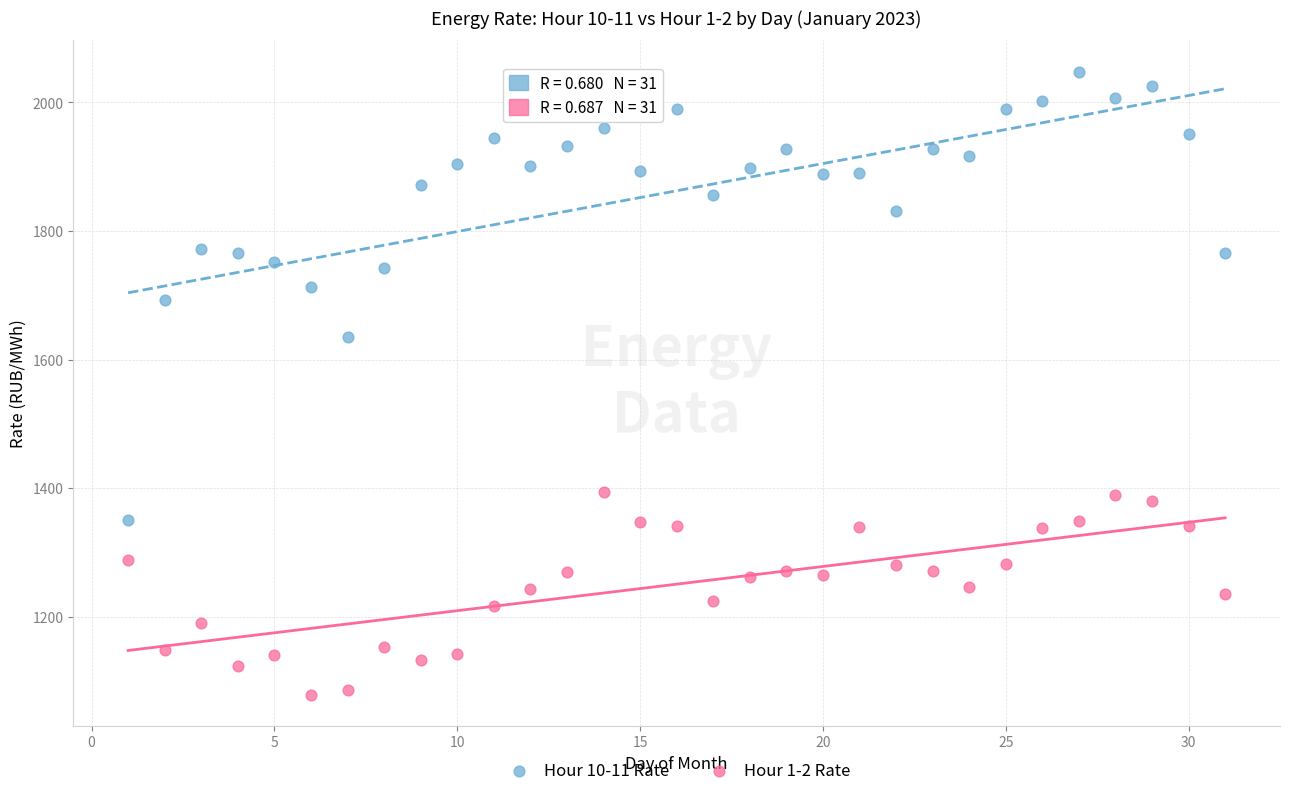

Which series contains the highest Y value?

Hour 10-11 Rate